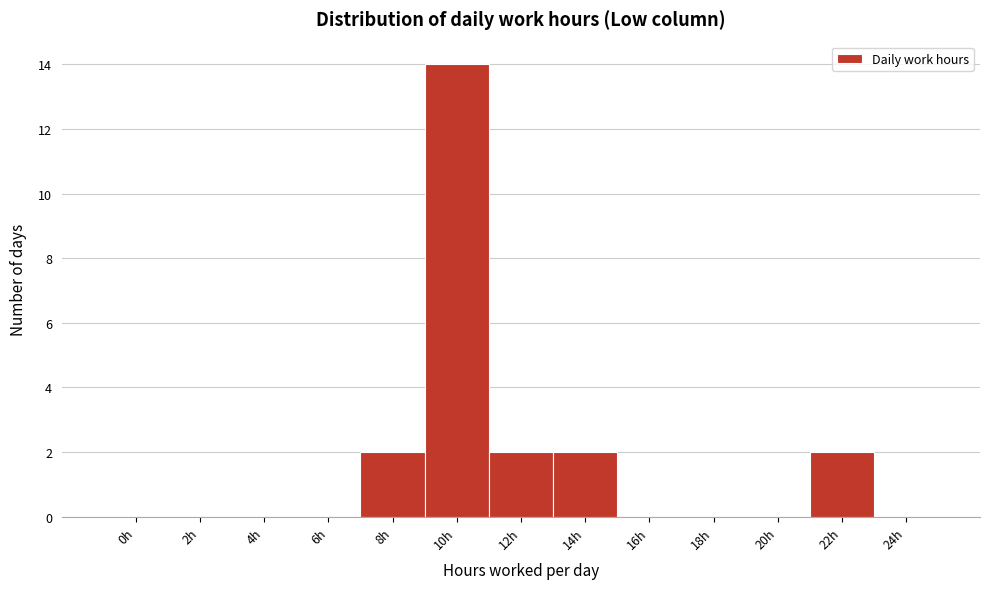

Reading right to left, extract all data points from this chart.

24h=0	22h=2	20h=0	18h=0	16h=0	14h=2	12h=2	10h=14	8h=2	6h=0	4h=0	2h=0	0h=0